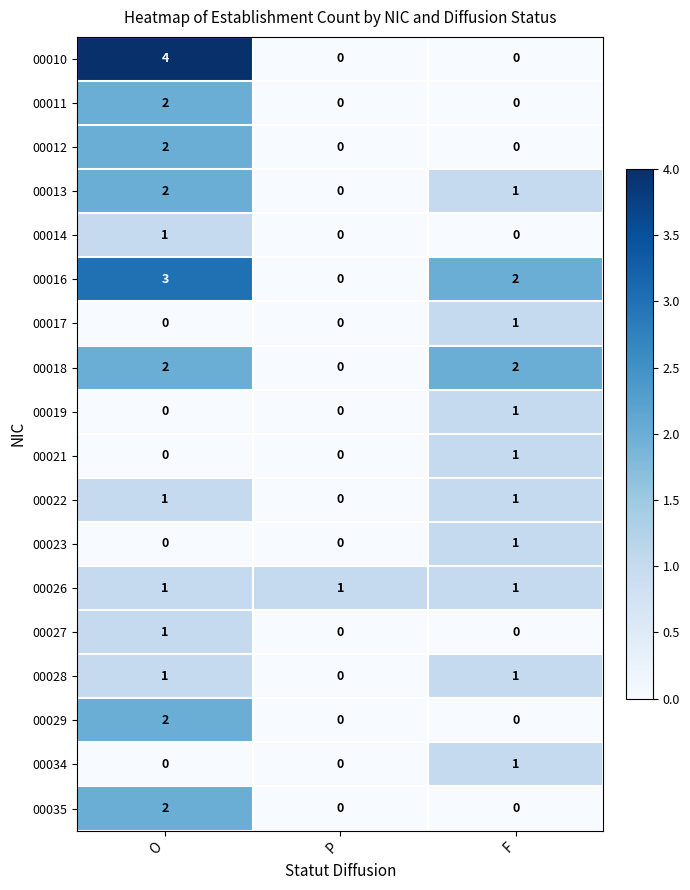

How many positive values does the 00011 series have?

1